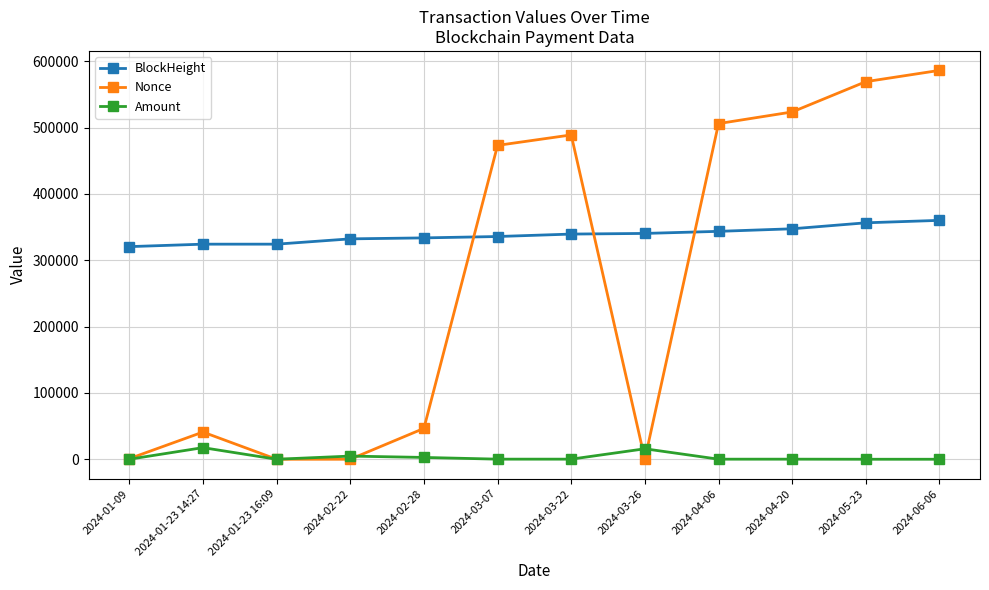

Is this an area chart (filled region under the line)?

No